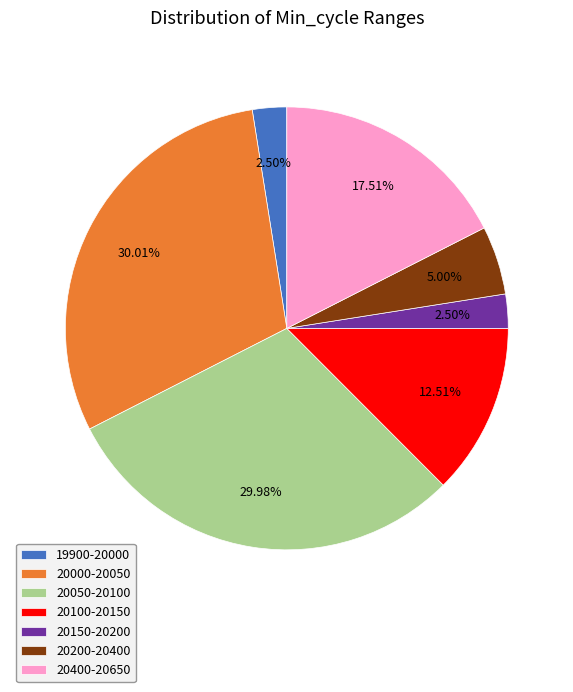

Between 20100-20150 and 20050-20100, which is larger?

20050-20100